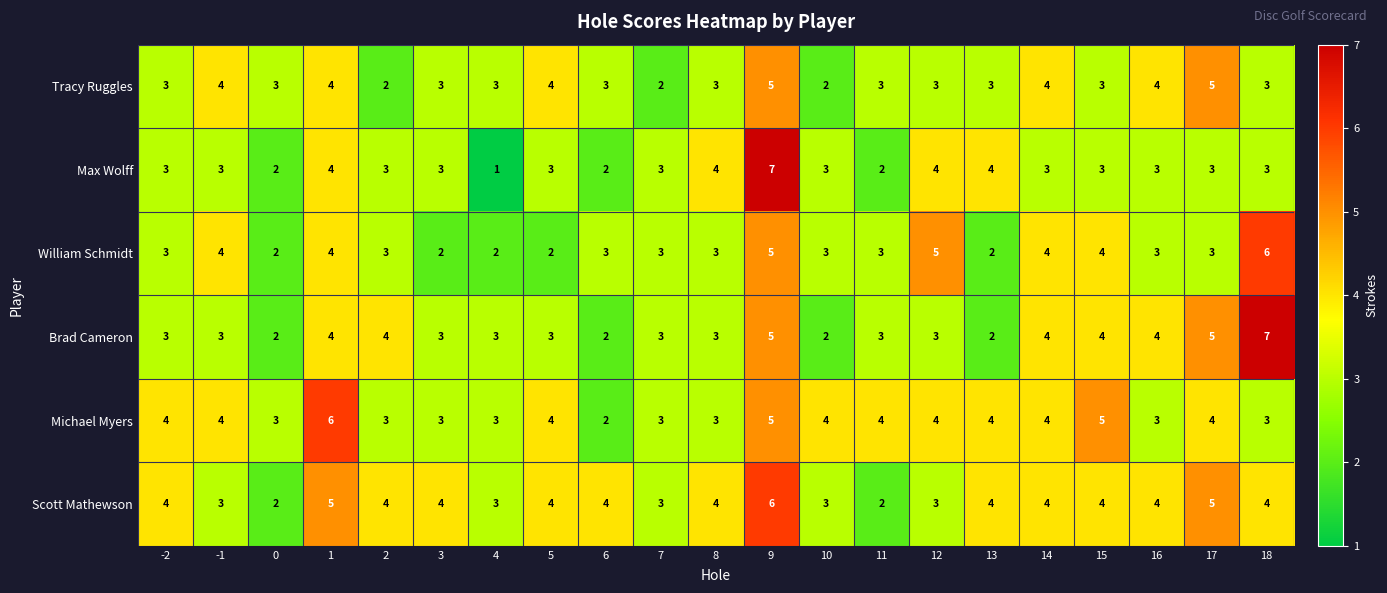

Count the number of categories in the chart.

21